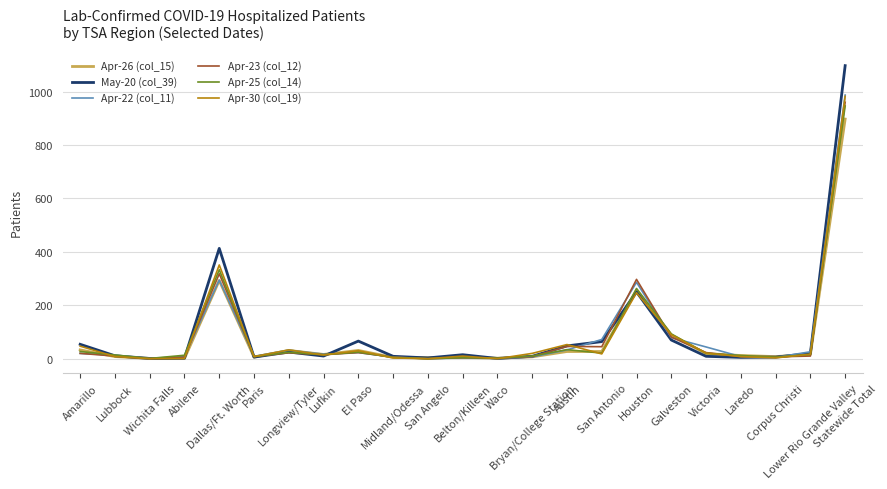

What is the greatest value displayed?

1097